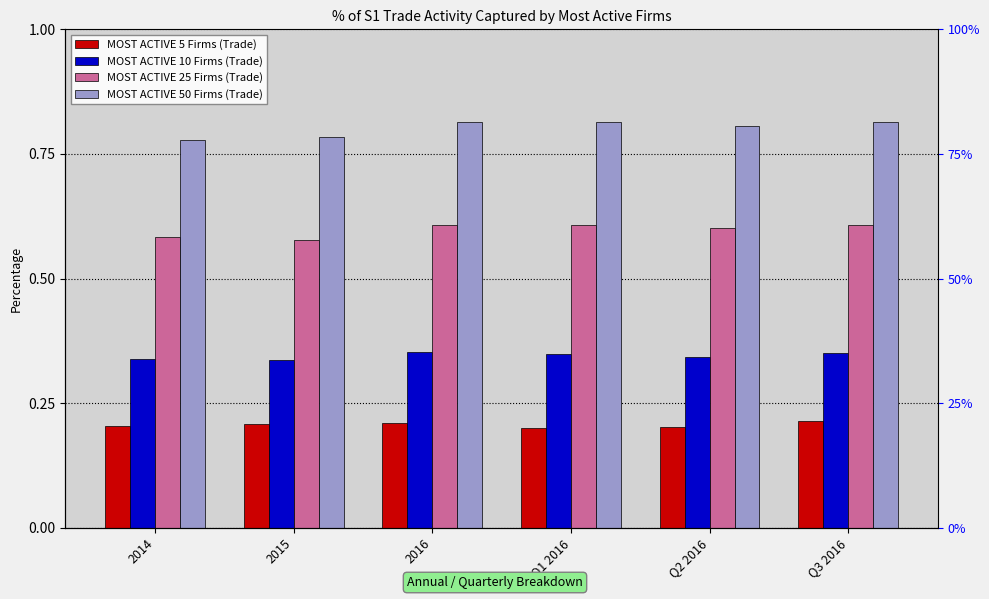

Rank the series at 2016 from highest to lowest value.

MOST ACTIVE 50 Firms (Trade), MOST ACTIVE 25 Firms (Trade), MOST ACTIVE 10 Firms (Trade), MOST ACTIVE 5 Firms (Trade)